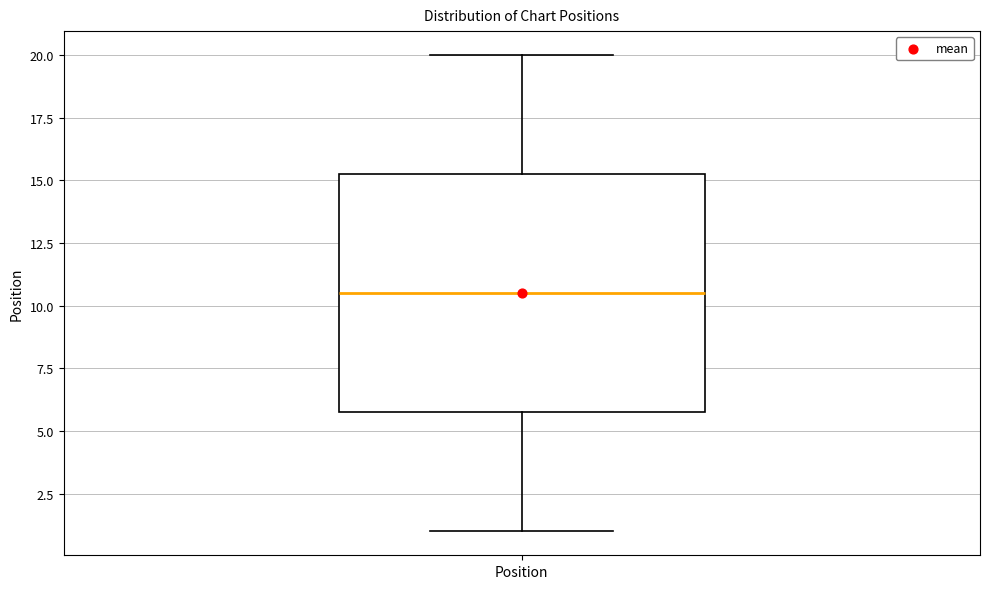

Read this box plot against the y-axis: the position of the median line, the range covered by the box, and the ends of both whiskers. The values are not printed on the chart, so give them approximately, as read against the axis.

median 10.5, box 6.0 to 15.5, whiskers 1.0 to 20.0